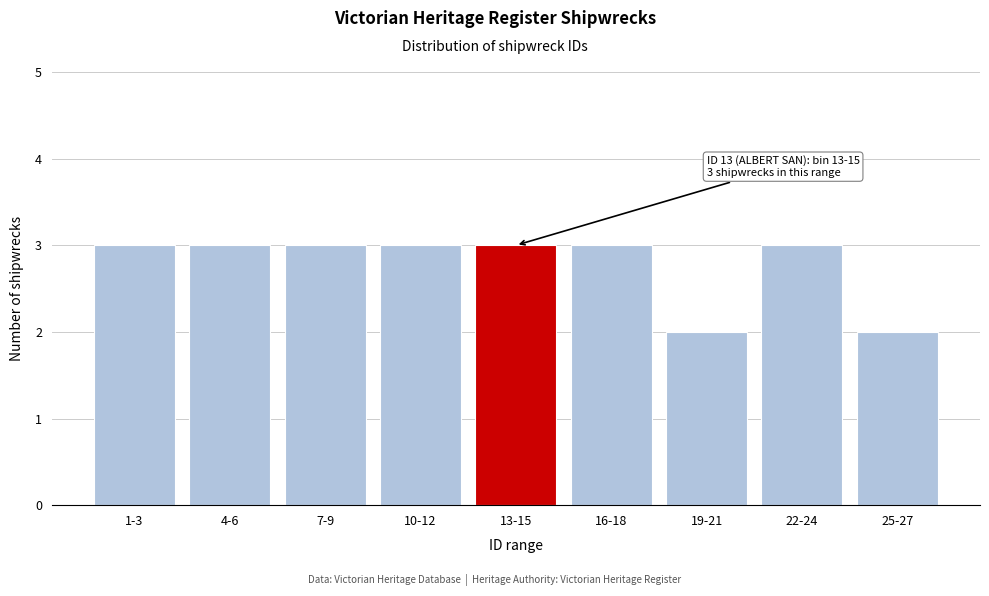

Reading left to right, what are all the values shown in this chart?

3	3	3	3	3	3	2	3	2